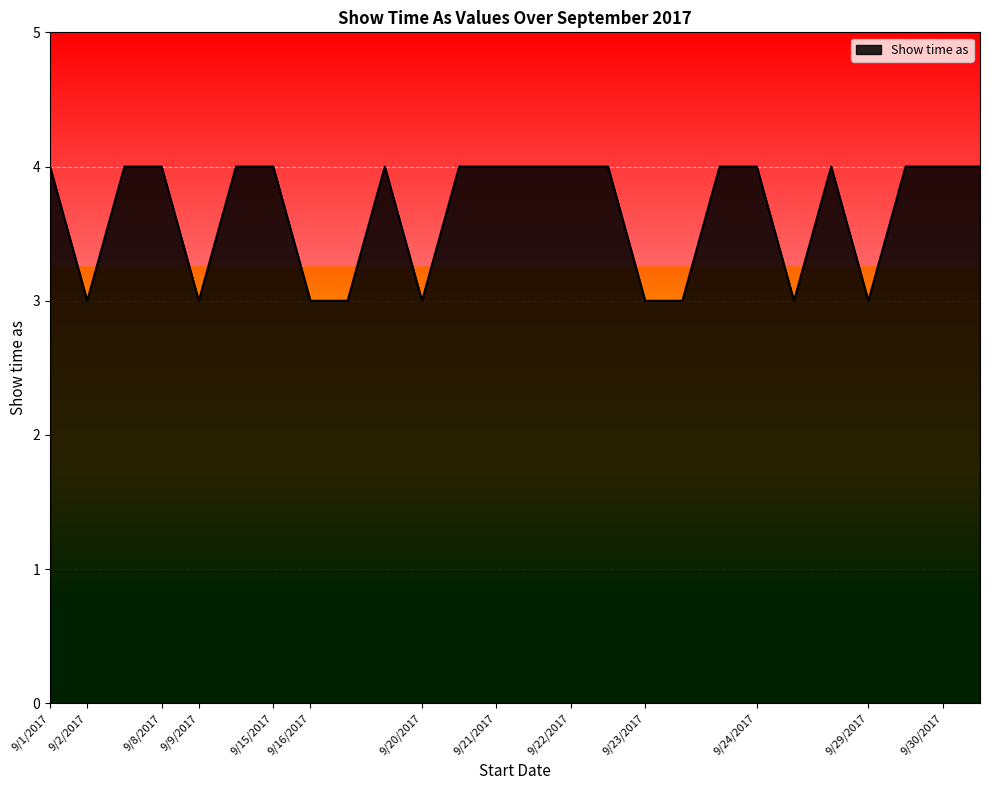

What is the maximum value shown in the chart?

4